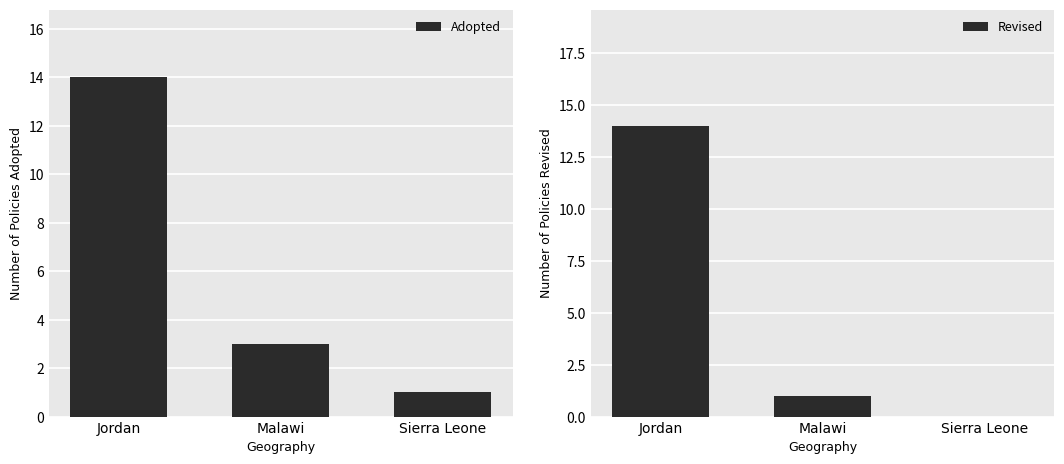

Is the value of Revised at Jordan greater than the value of Adopted at Jordan?

No